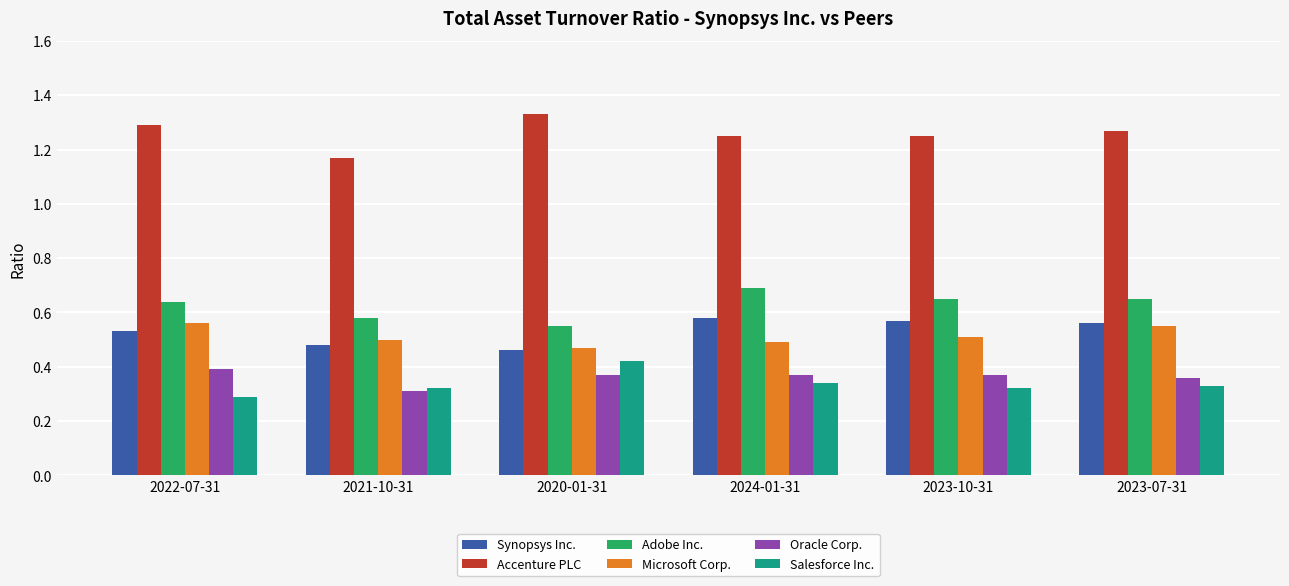

Which category has the highest value across all series?

2020-01-31